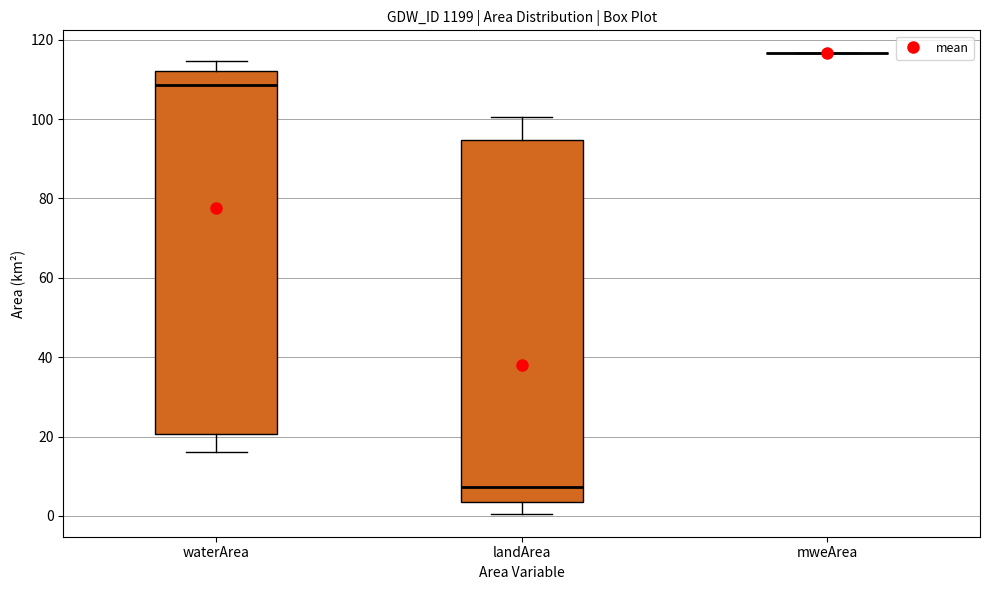

Reading left to right, transcribe this box plot: for each box, give where its median line is, the range the box spans, and where its two whiskers end, as read against the y-axis. The values are not printed on the chart, so give them approximately, as read against the axis.

waterArea: median 108, box 20 to 112, whiskers 16 to 114
landArea: median 8, box 4 to 94, whiskers 0 to 100
mweArea: box collapsed to a line at 116, whiskers 116 to 116